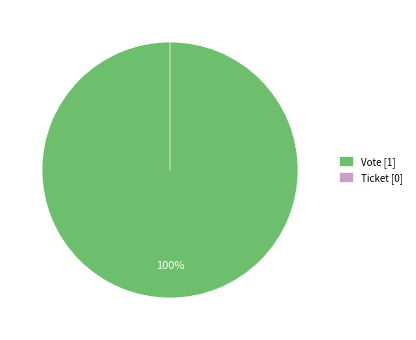

What is the change in value from Vote to Ticket?

-1